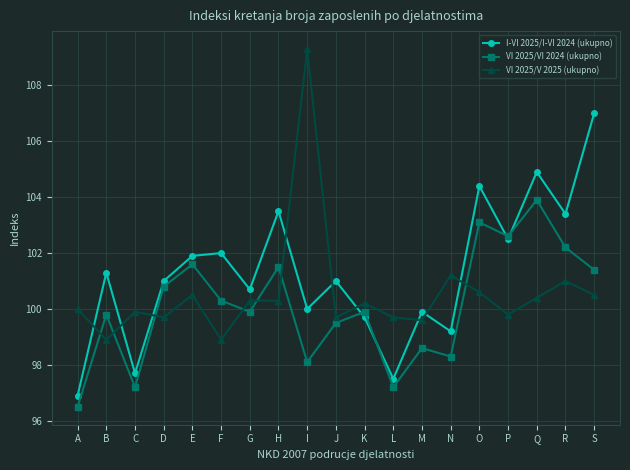

Which series has the largest total across all categories?

I-VI 2025/I-VI 2024 (ukupno)